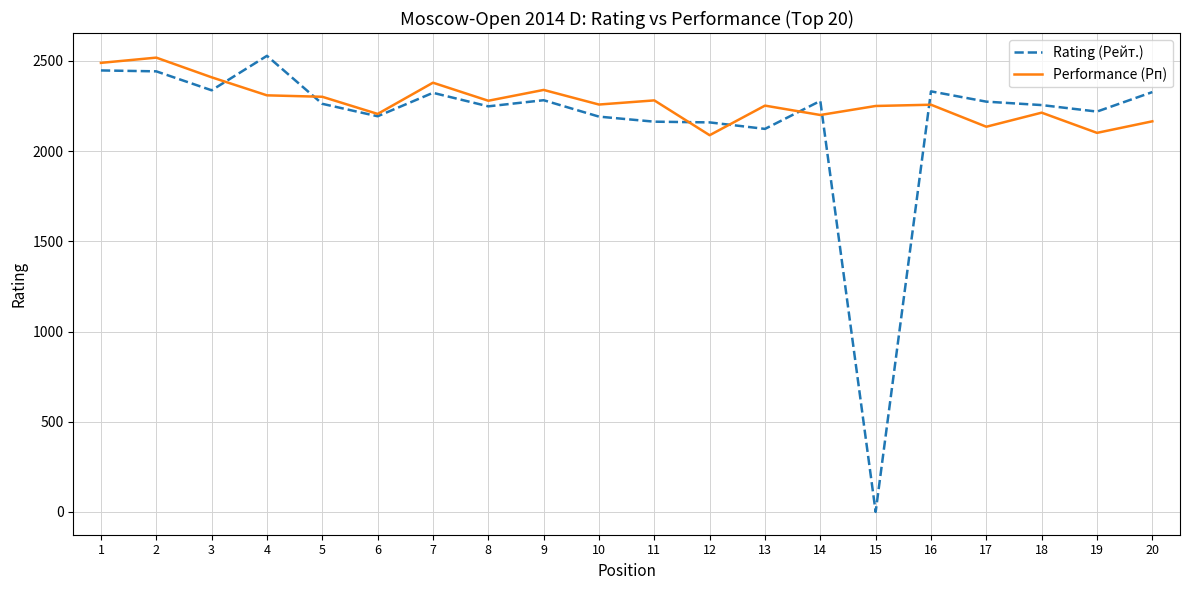

Rank the series at 13 from lowest to highest value.

Rating (Рейт.), Performance (Рп)